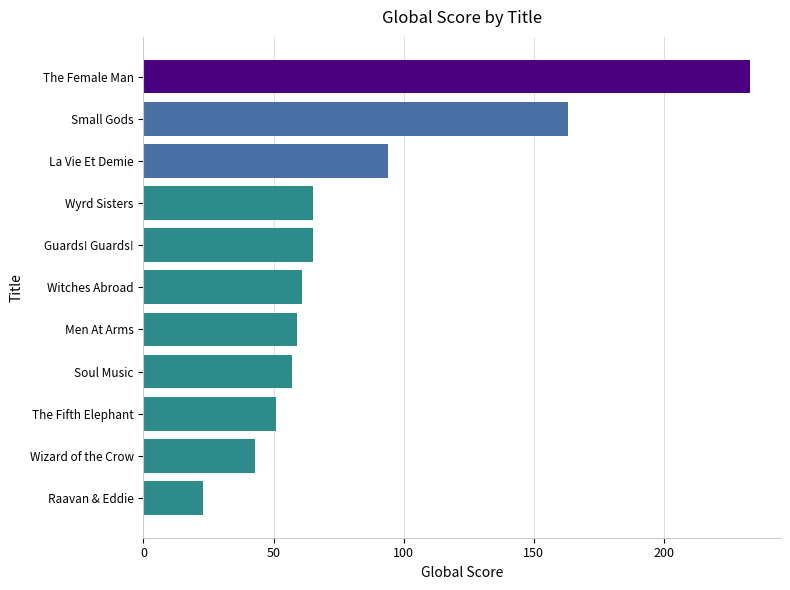

Reading bottom to top, list all the values displayed in this chart.

23	43	51	57	59	61	65	65	94	163	233